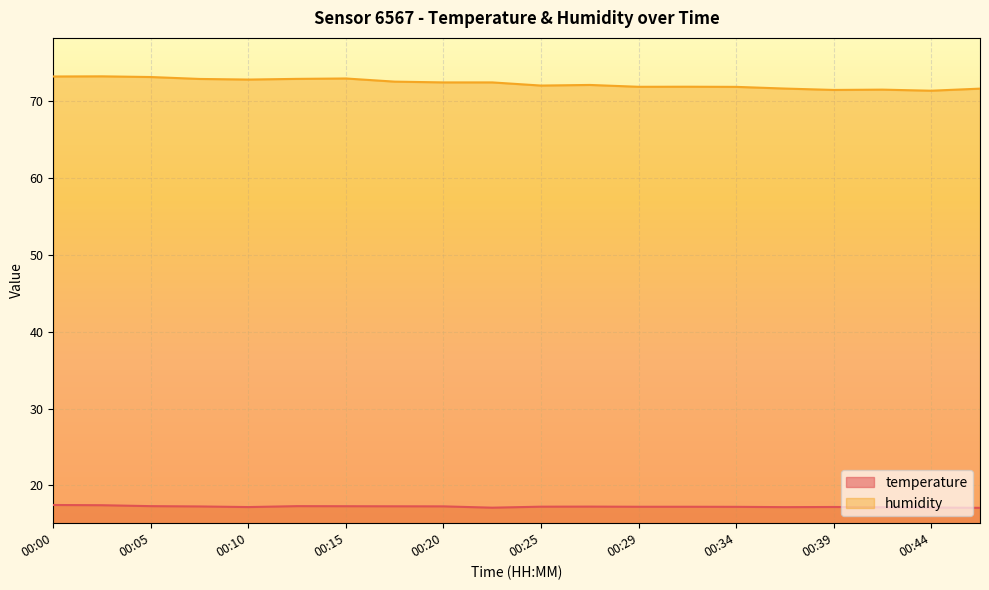

In humidity, how many points are lower than both neighbors (excluding endpoints)?

5